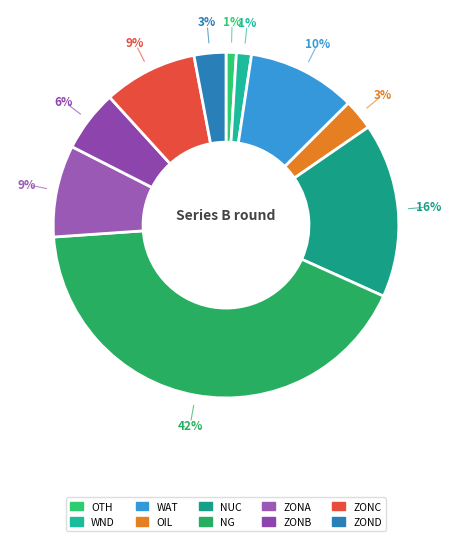

Count the number of slices in the pie.

10